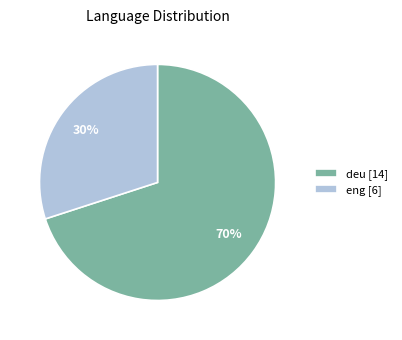

Combined, do eng [6] and deu [14] account for over 50%?

Yes